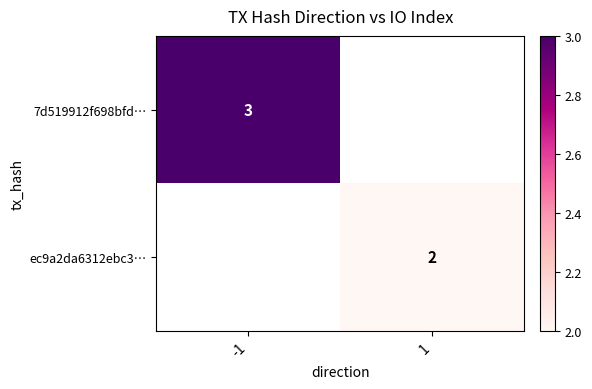

What is the greatest value displayed?

3.0